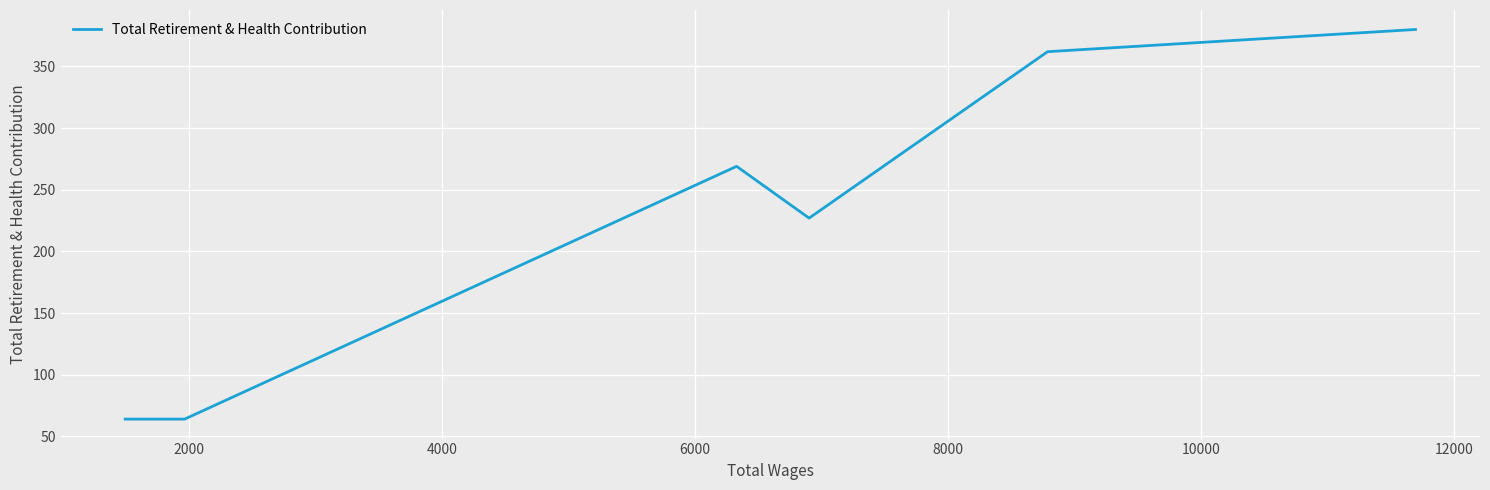

What is the minimum value shown in the chart?

64